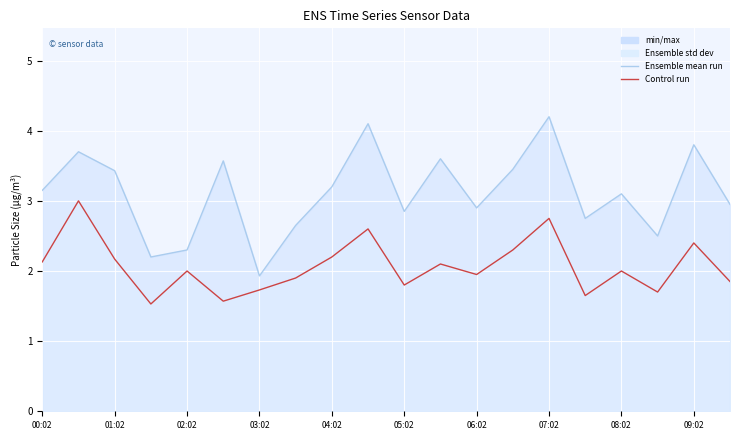

How many data points in SDS_P1 are above 3?

11